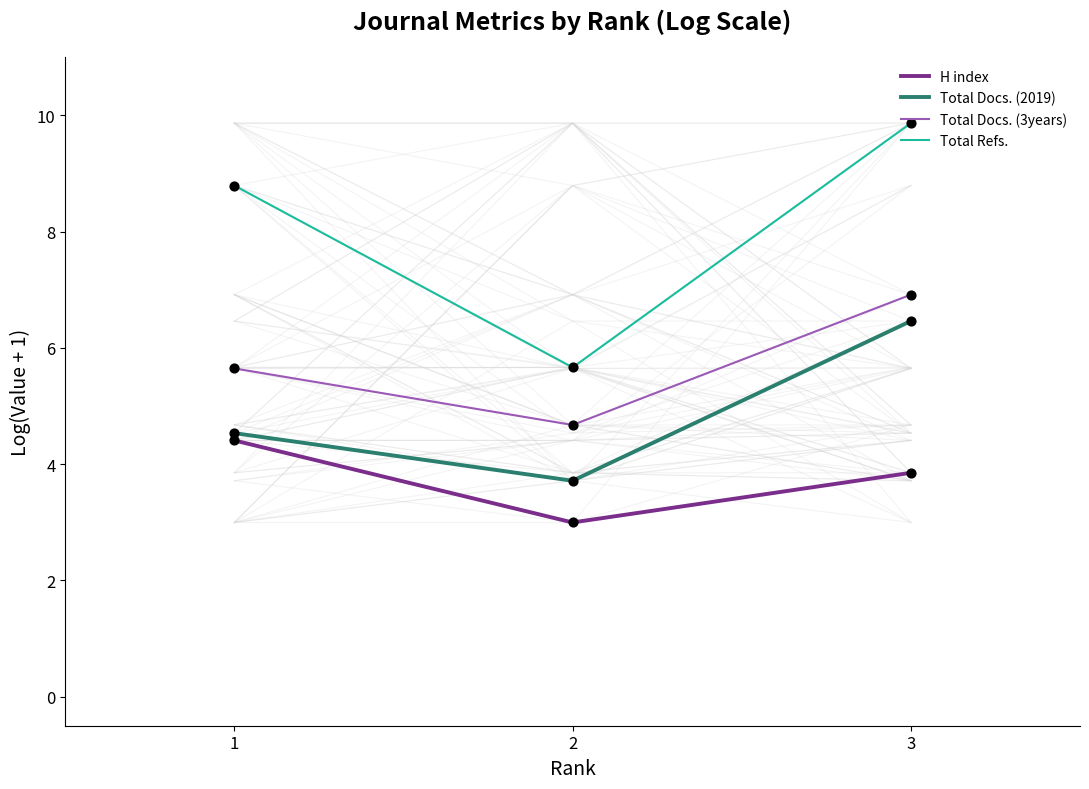

What are all the series names shown in the legend?

H index, Total Docs. (2019), Total Docs. (3years), Total Refs.